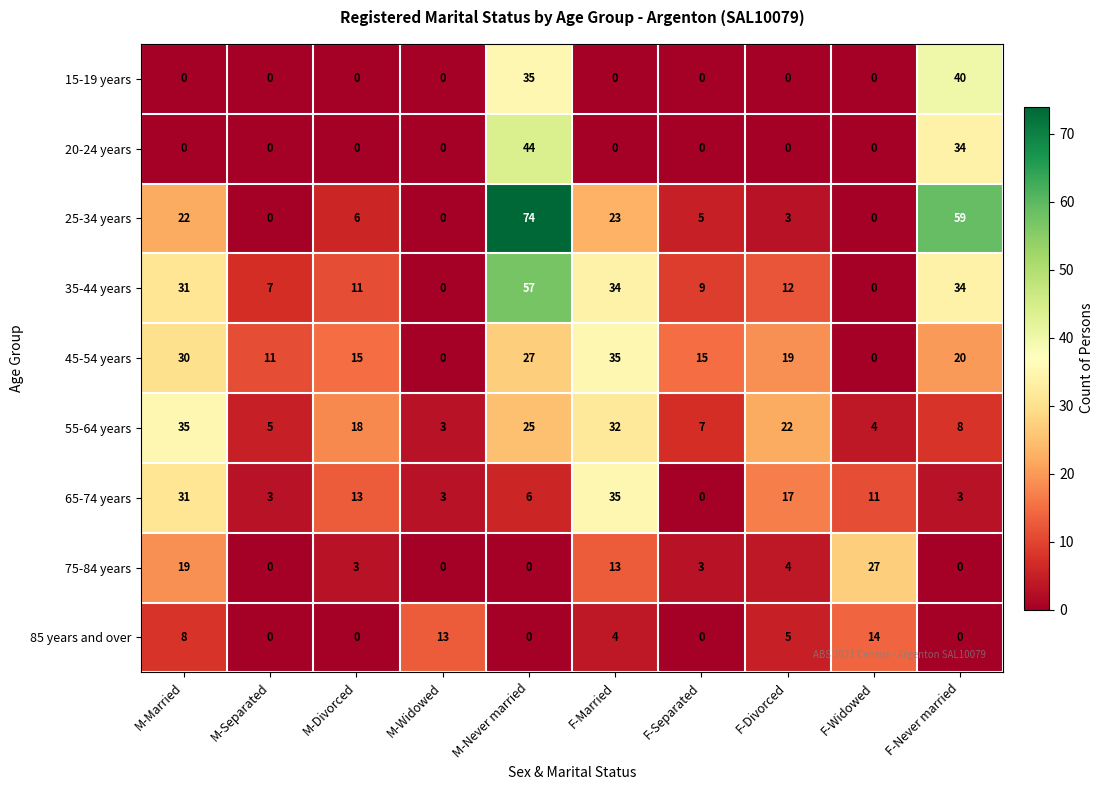

Which series has the largest total across all categories?

35-44 years